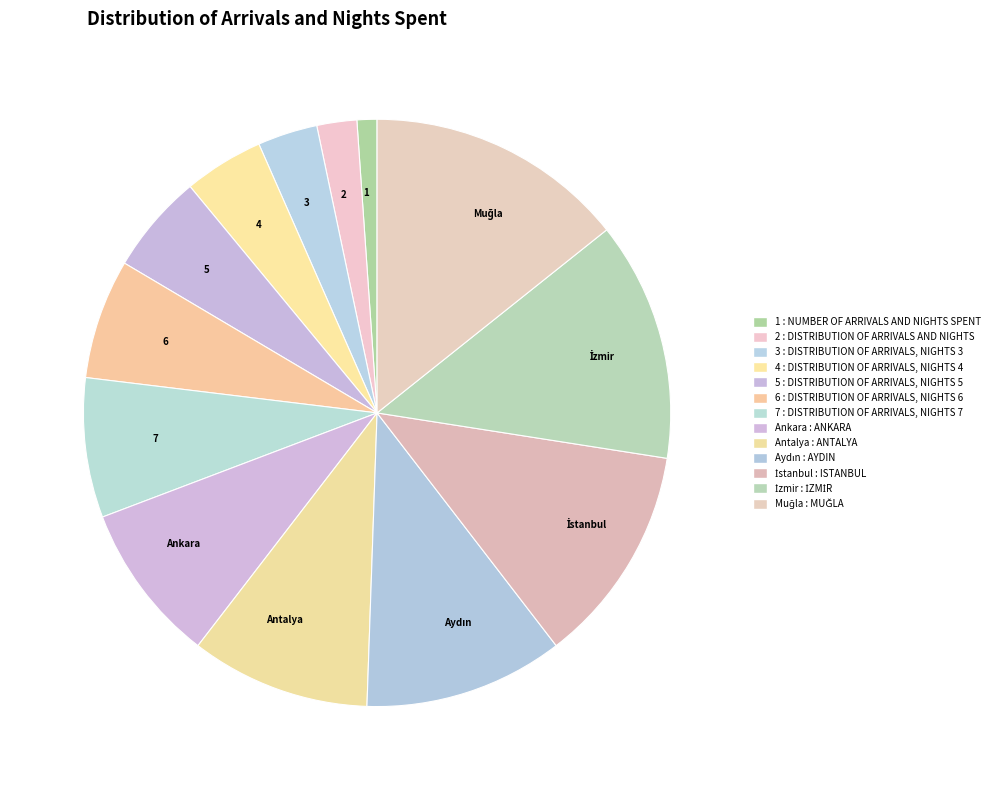

Is there any slice that represents more than half of the pie?

No